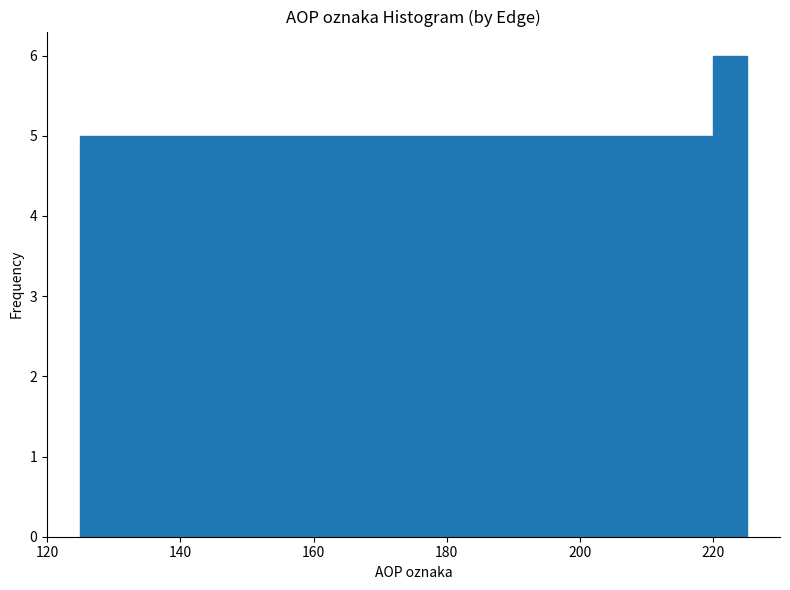

Read against the x-axis, roughly where is the centre of the tallest bar?

222